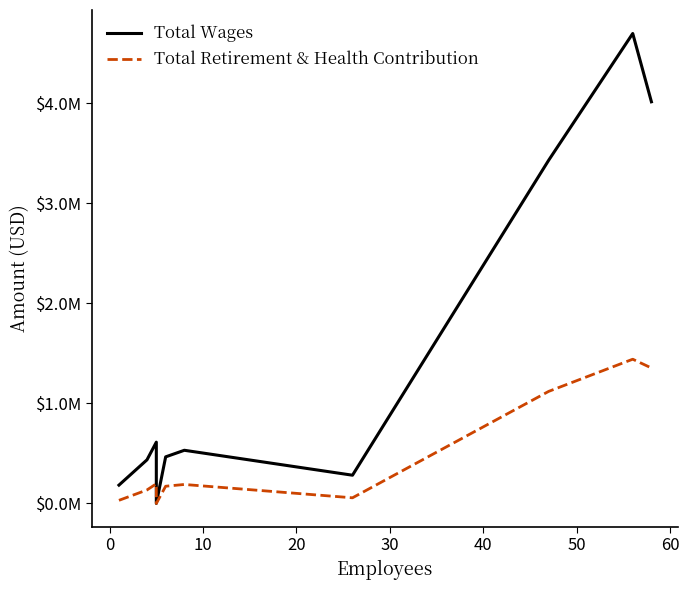

What is the difference between the maximum and second lowest values in the Total Retirement & Health Contribution series?

1410535